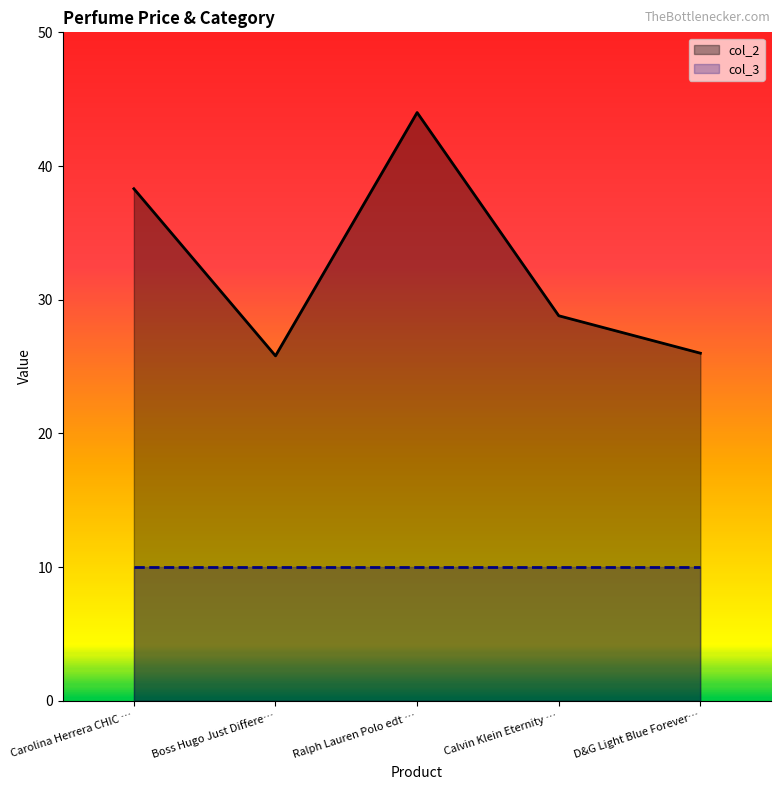

Reading right to left, extract all data points from this chart.

26.0	28.8	44.0	25.8	38.3